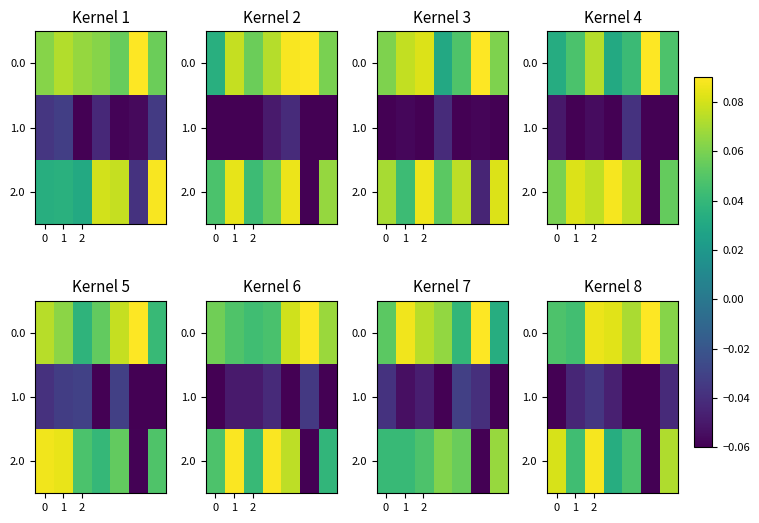

The value of 2.0 at 0 is 0.1. True or false?

False